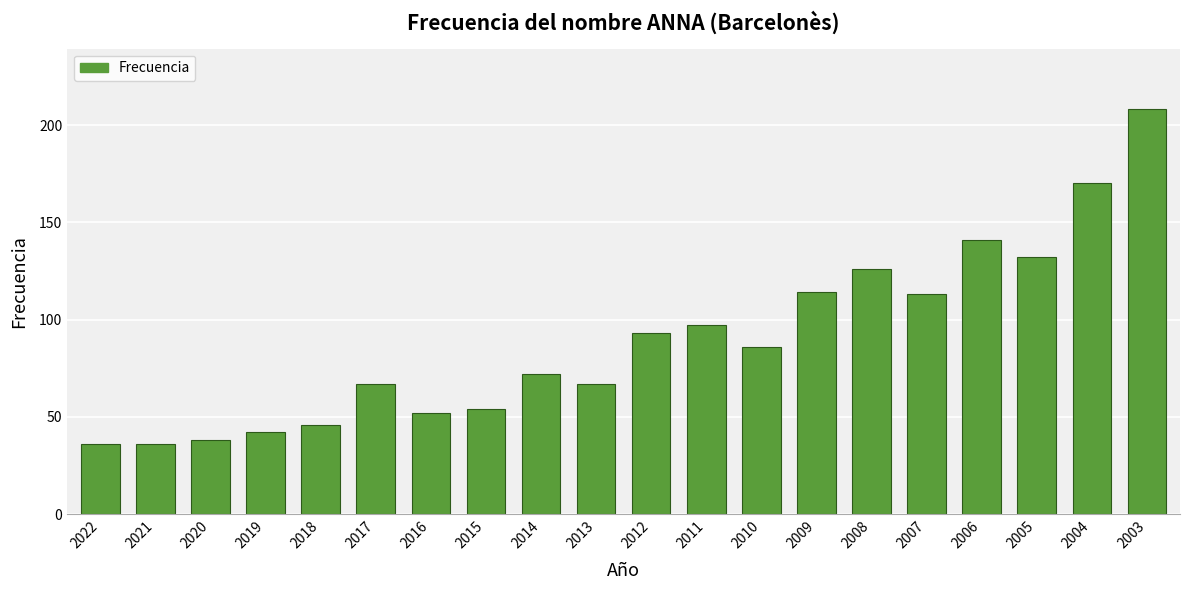

What is the greatest value displayed?

208